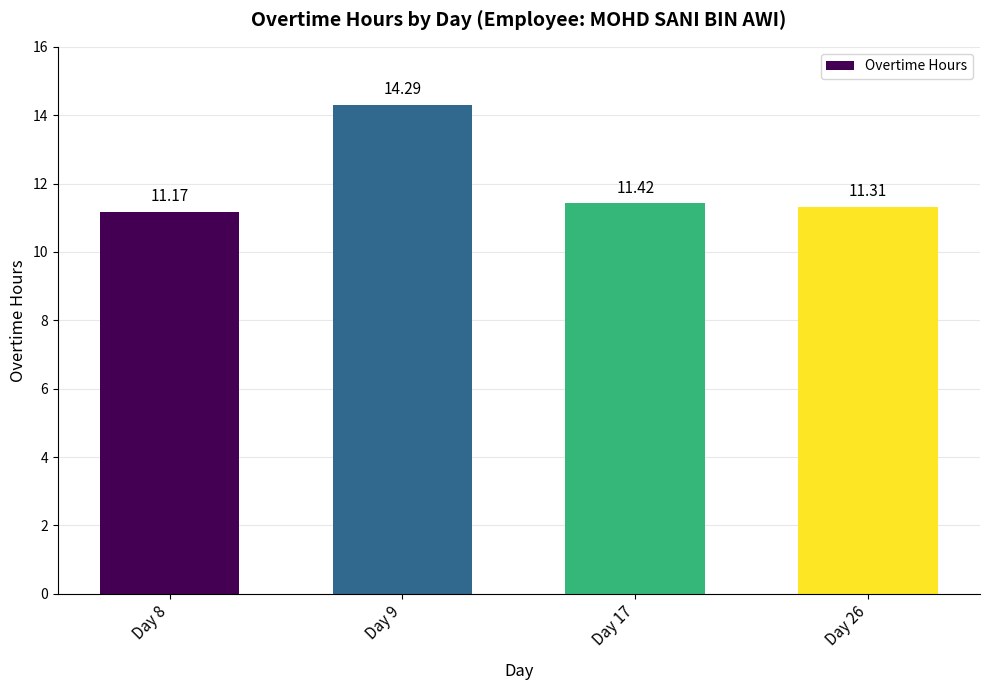

Which category has the highest value across all series?

Day 9